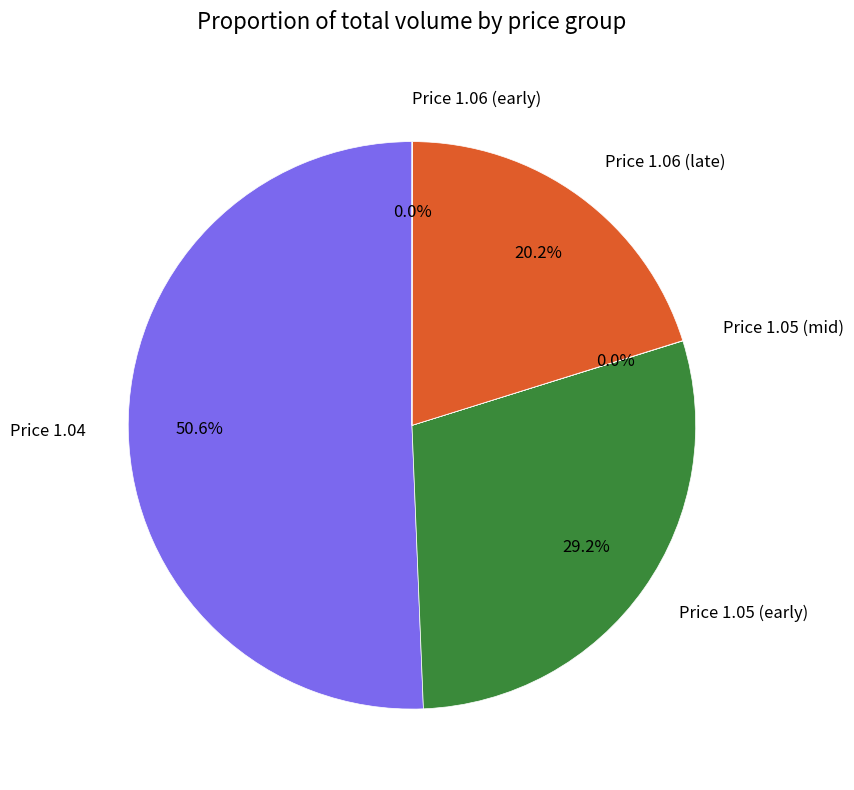

Which slice is the largest?

Price 1.04